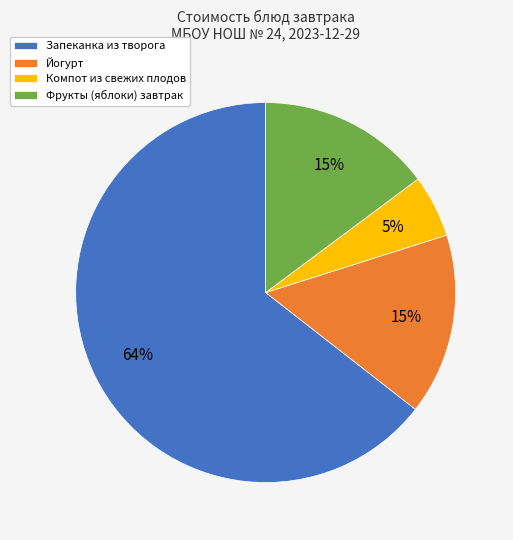

Between Запеканка из творога and Компот из свежих плодов, which is larger?

Запеканка из творога